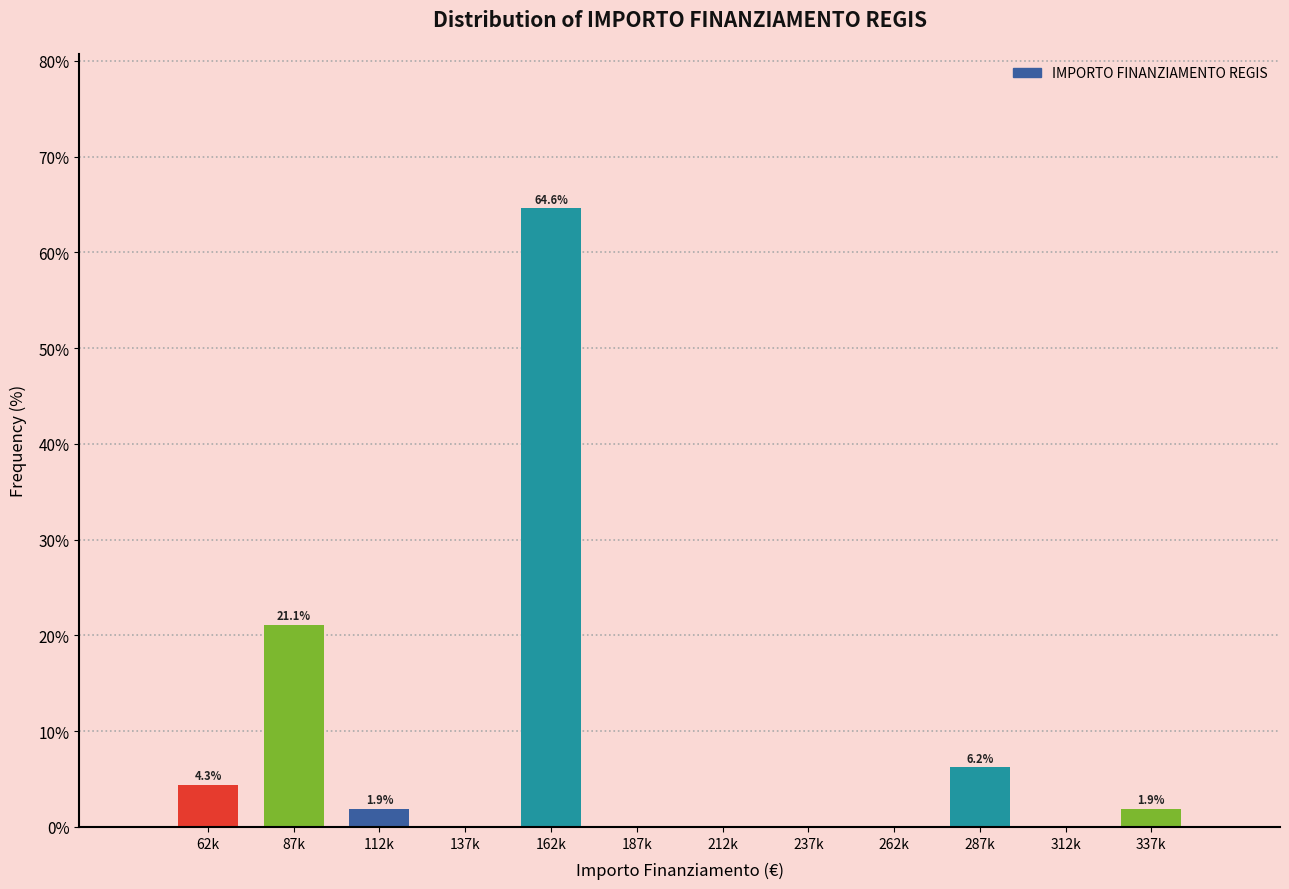

Reading right to left, what are all the values shown in this chart?

337k=1.9	312k=0.0	287k=6.2	262k=0.0	237k=0.0	212k=0.0	187k=0.0	162k=64.6	137k=0.0	112k=1.9	87k=21.1	62k=4.3